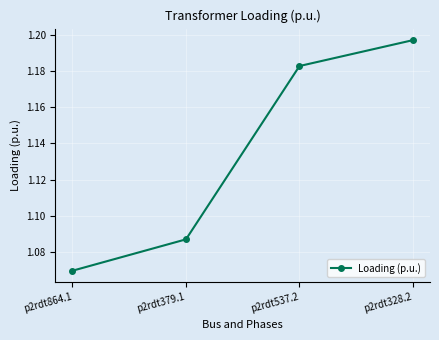

Does the chart have visible grid lines?

Yes